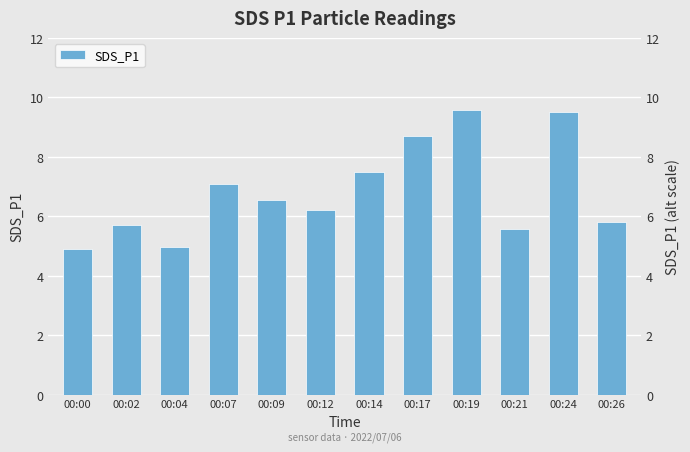

What is the change in value from 00:07 to 00:19?

+2.5